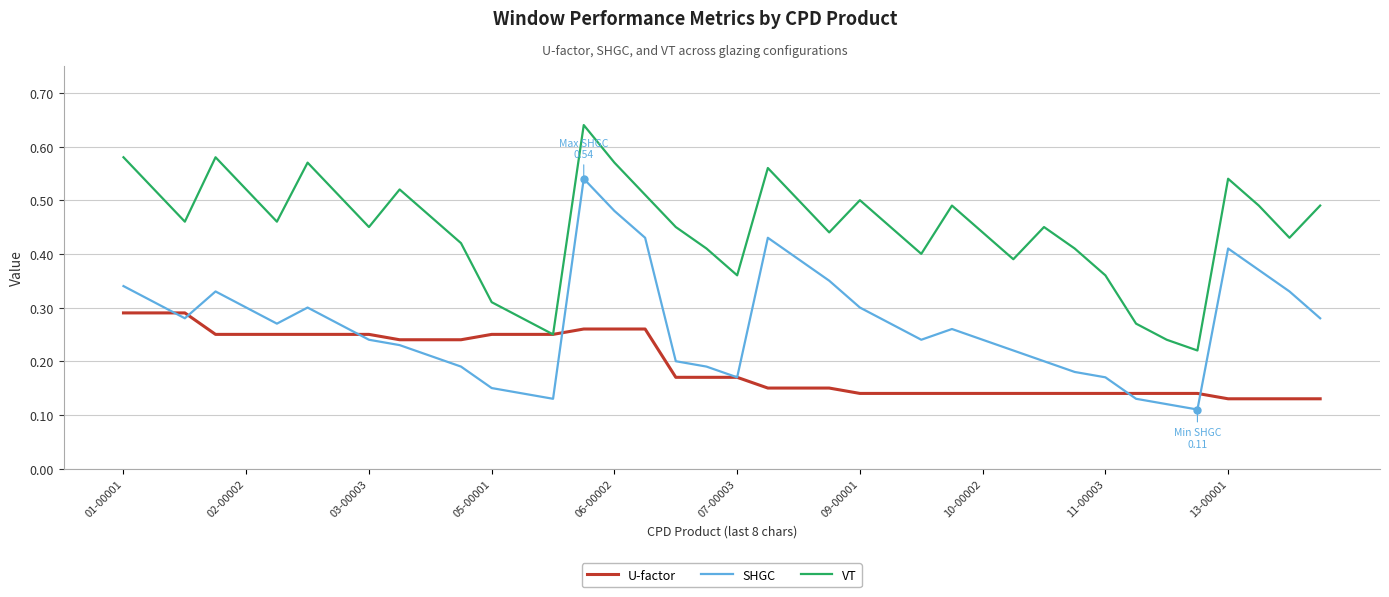

List the series in order of their peak value, highest first.

VT, SHGC, U-factor